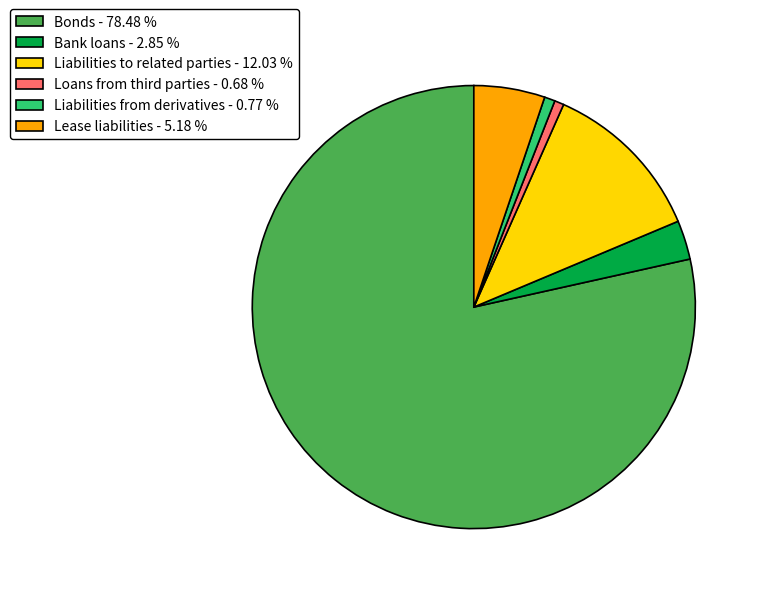

Count the number of slices in the pie.

6